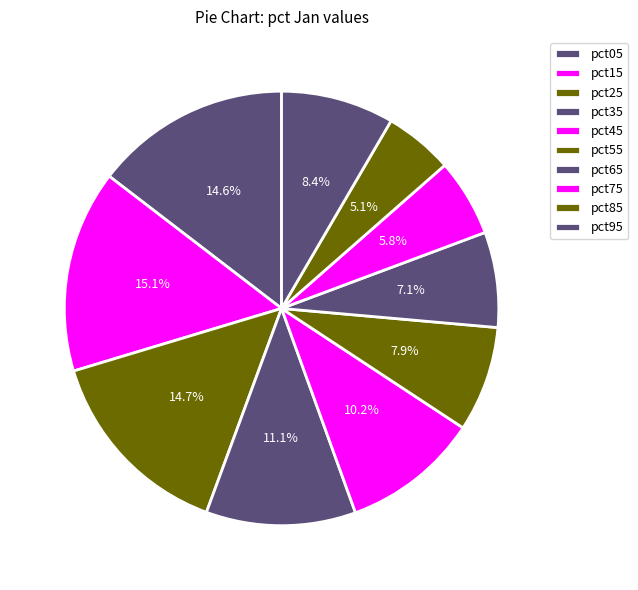

How many slices are in this pie chart?

10